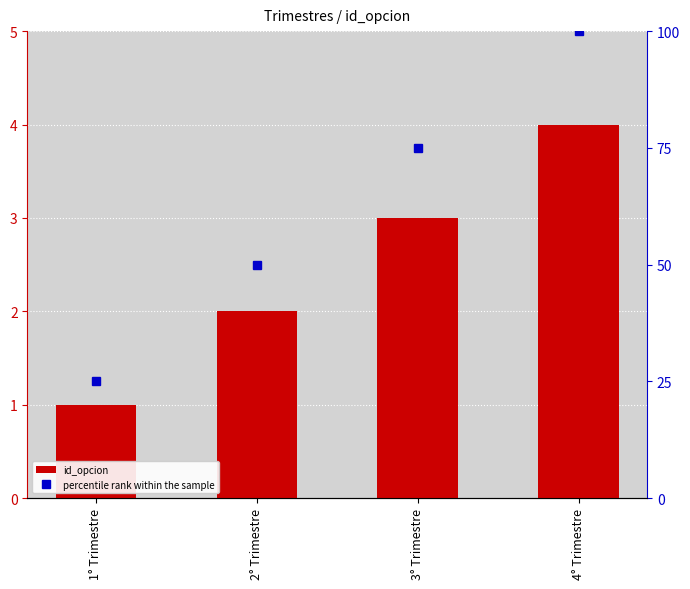

Between 4° Trimestre and 2° Trimestre, which is larger?

4° Trimestre